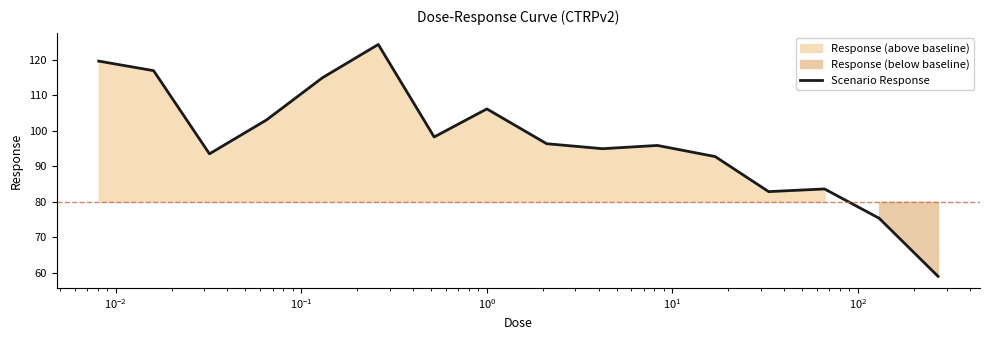

What is the highest value of the Scenario Response series?

124.4